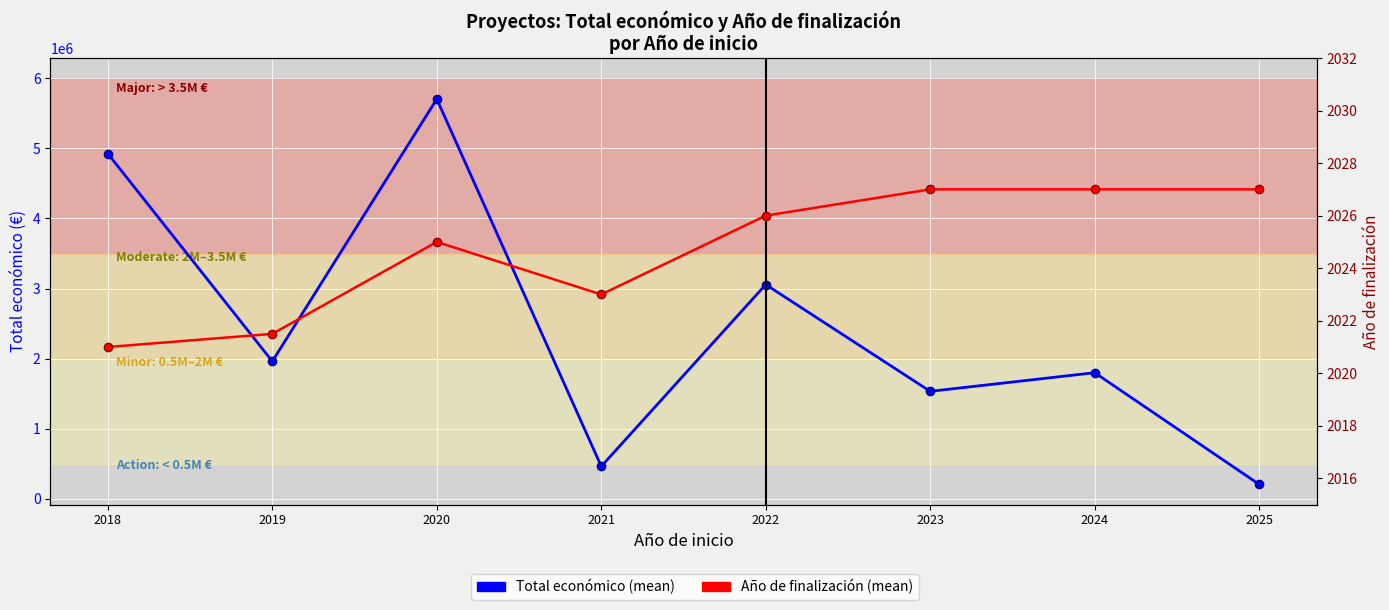

What is the value of the Total económico (mean) point at the 2nd from the left?

1961622.0